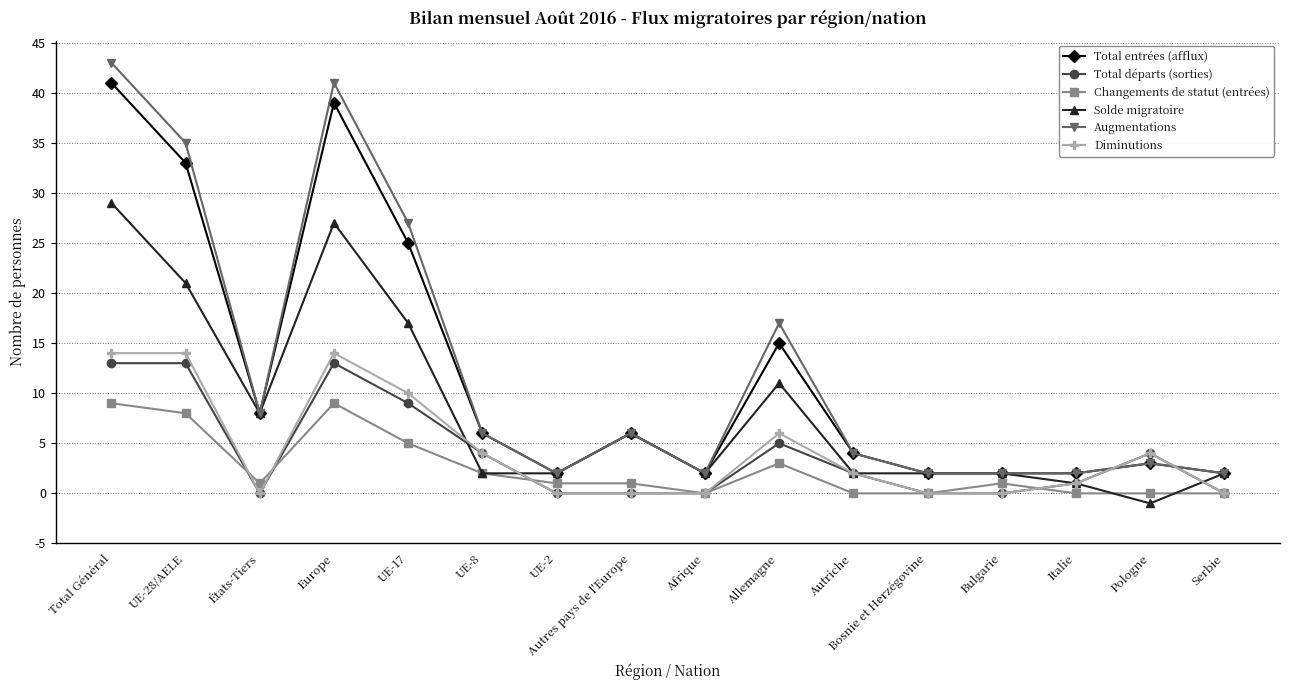

Which category has the highest value across all series?

Total Général